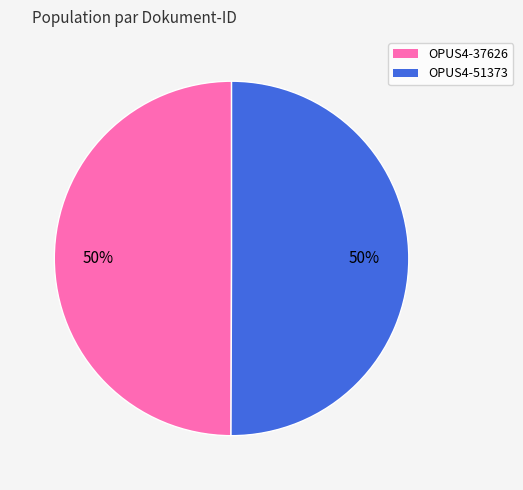

Is the sum of OPUS4-51373 and OPUS4-37626 greater than half?

Yes